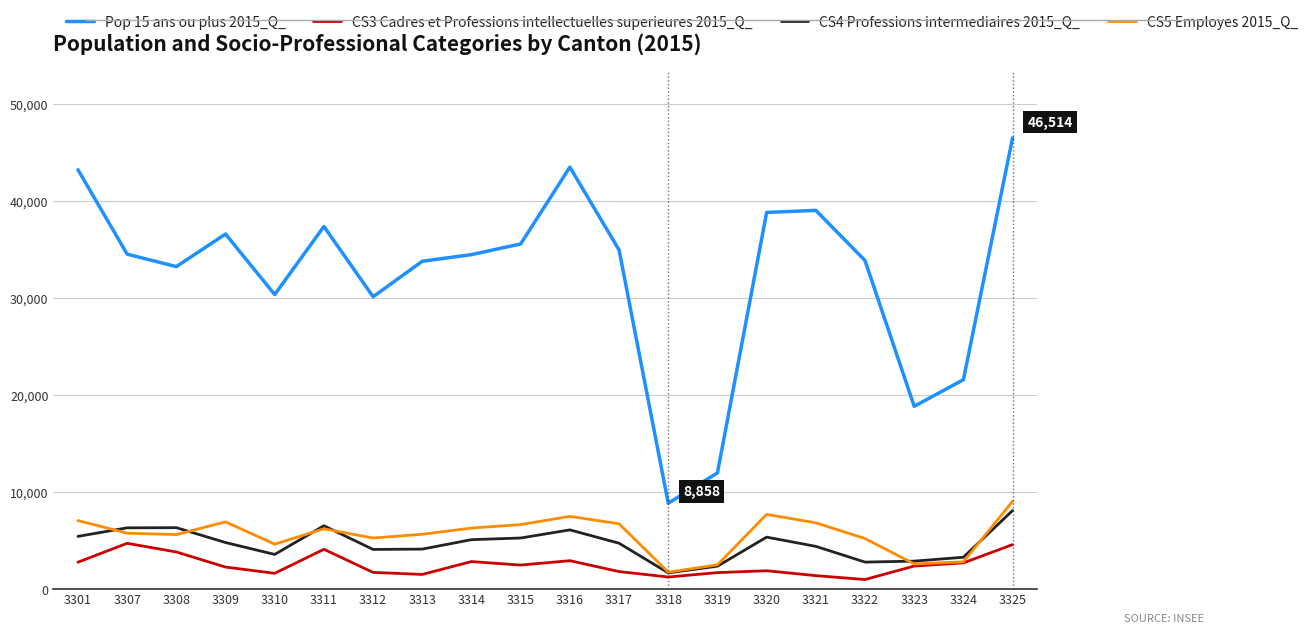

True or false: CS5 Employes 2015_Q_ and Pop 15 ans ou plus 2015_Q_ cross at least once.

False